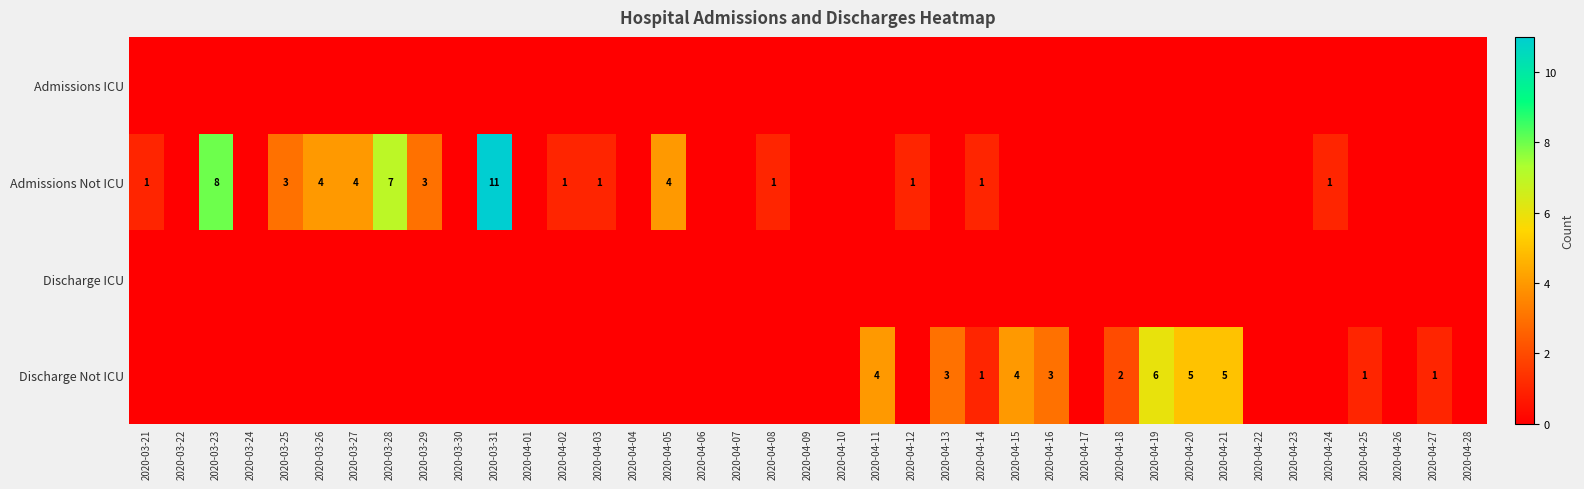

The value of Discharge Not ICU at 2020-03-31 is -3. True or false?

False